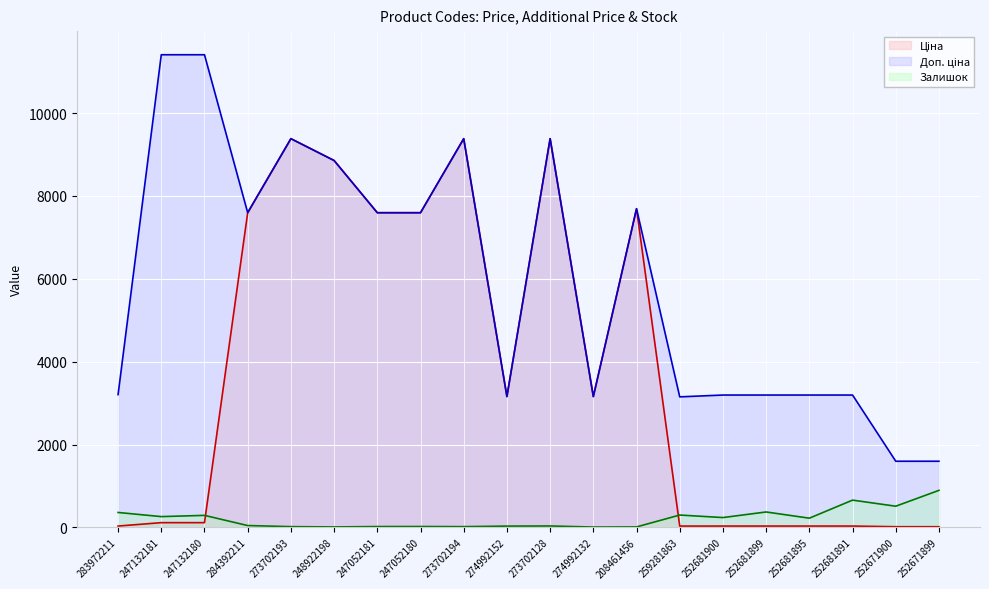

Does the chart display data point markers on the line(s)?

No